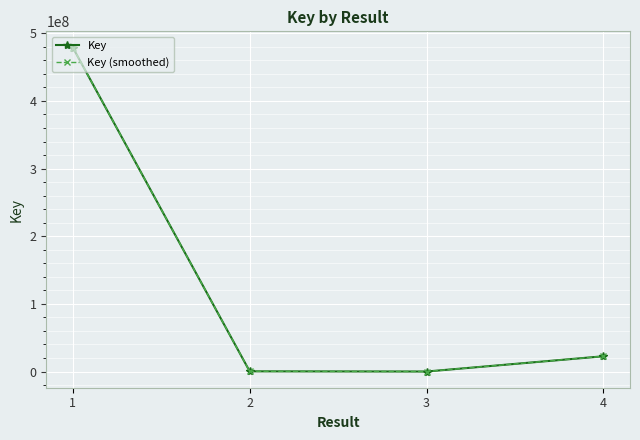

What is the maximum value shown in the chart?

478956832.0